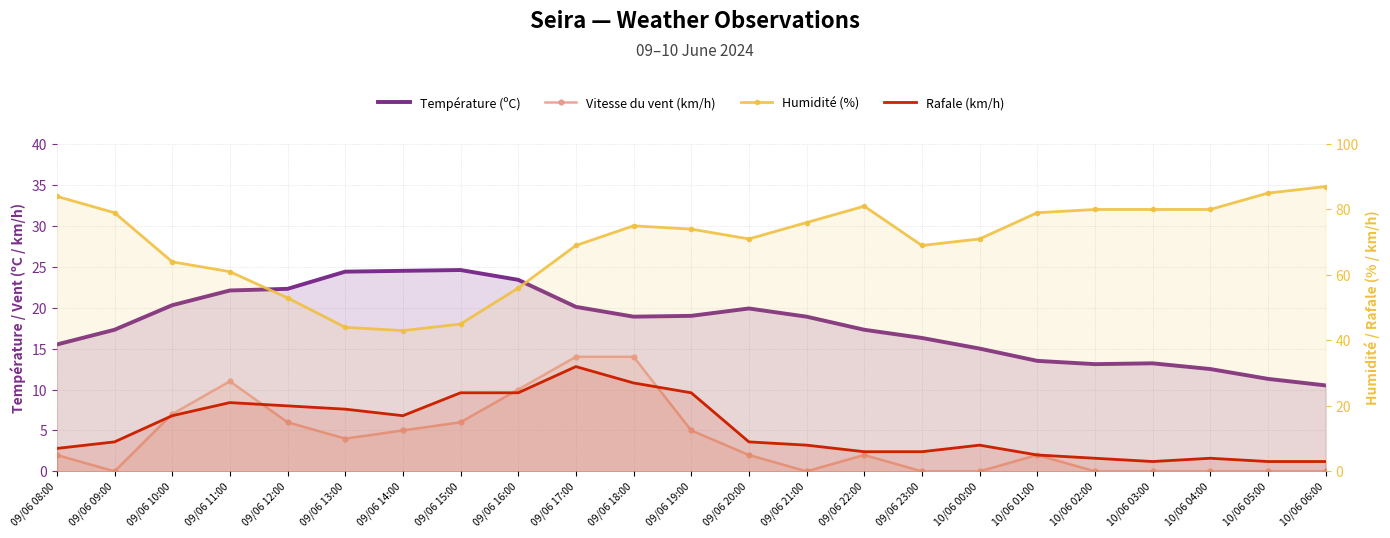

How many categories are shown in the chart?

23